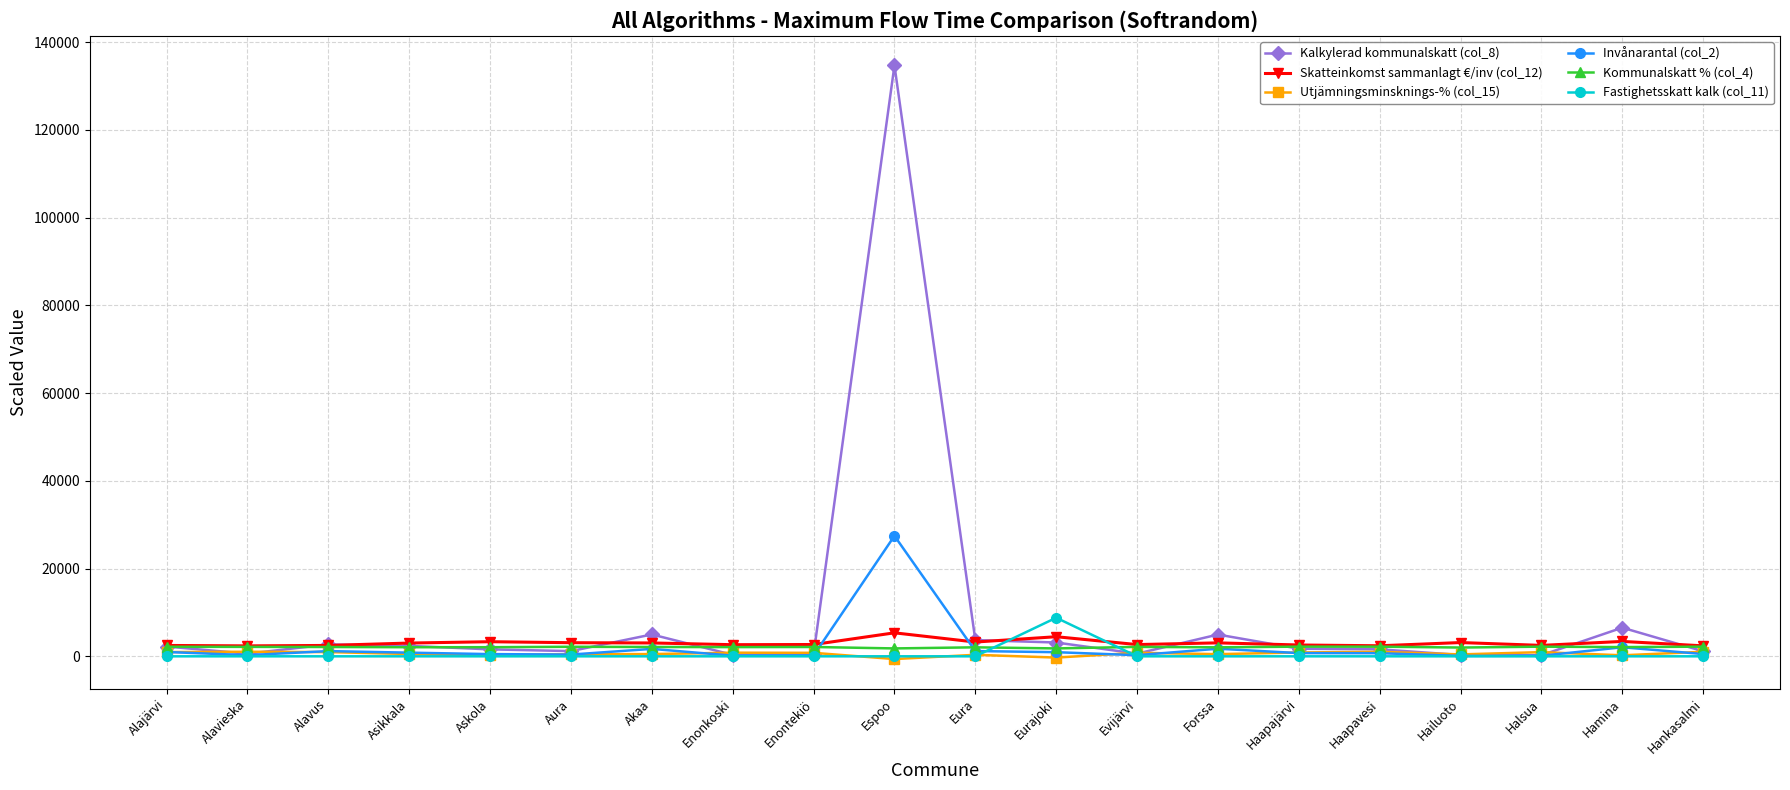

The value of Fastighetsskatt kalk (col_11) at Eura is 0.0. True or false?

True